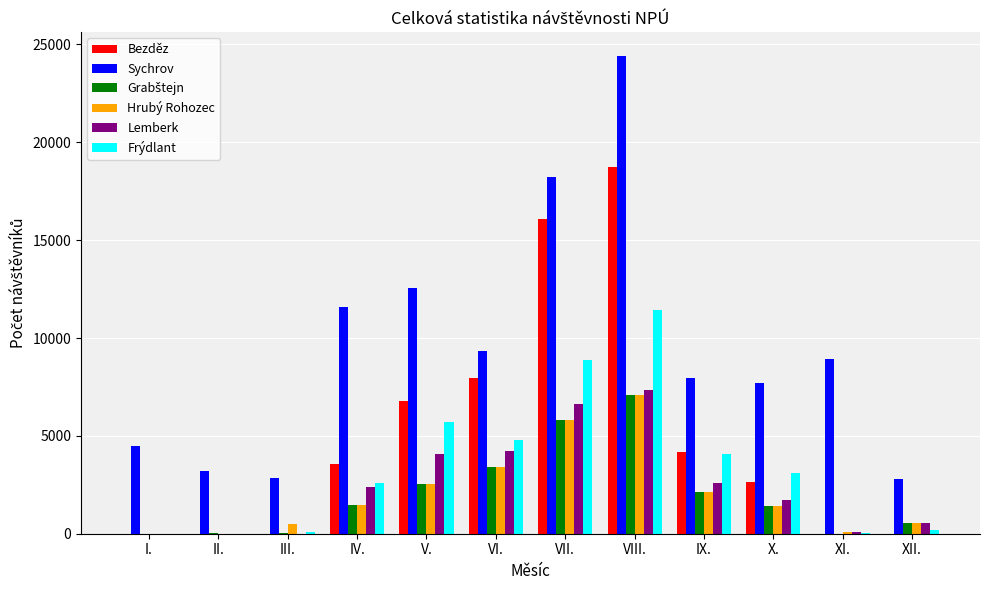

The Sychrov series shows 2865 at III.. True or false?

True